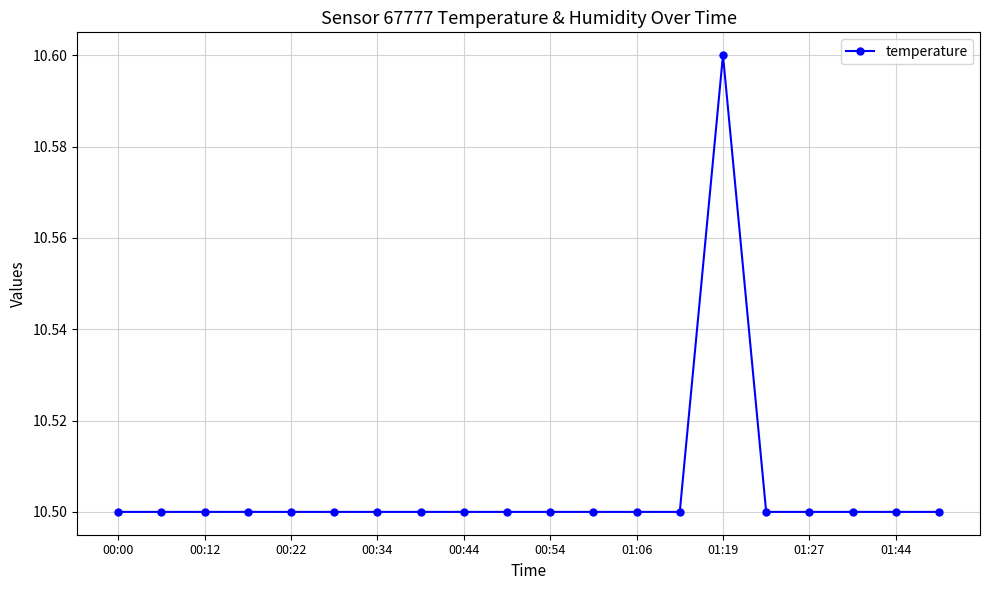

What is the value of the 10th point from the left?

10.5